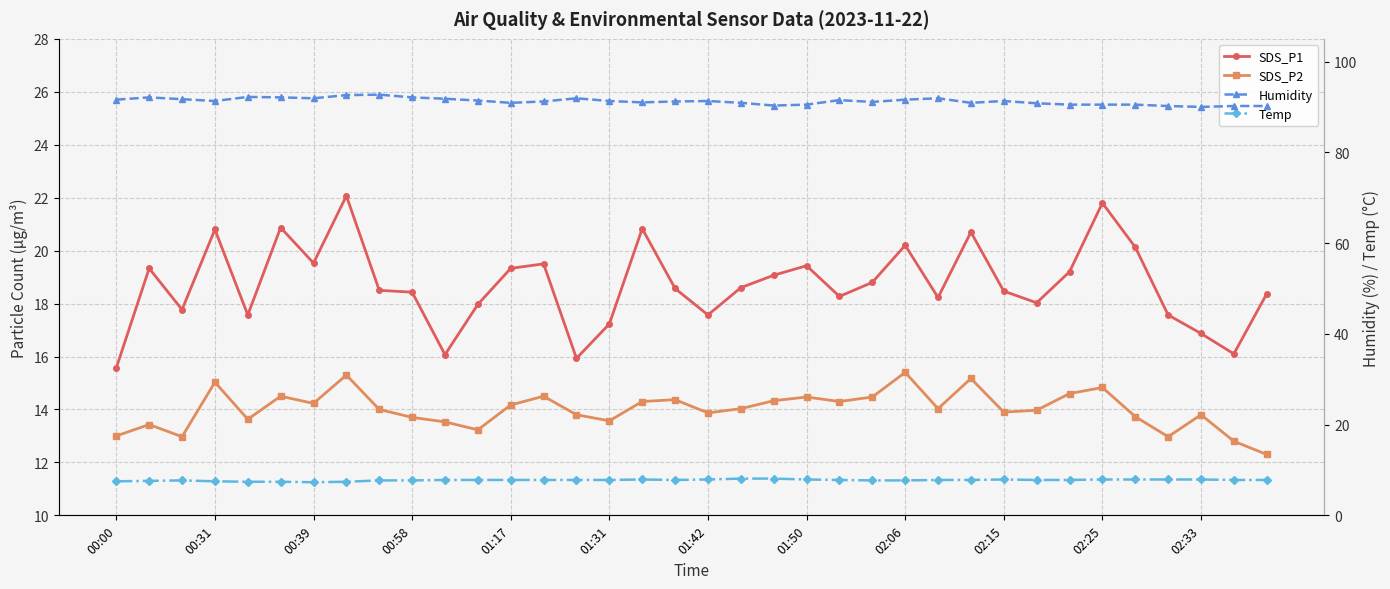

Count the number of data series in this chart.

4